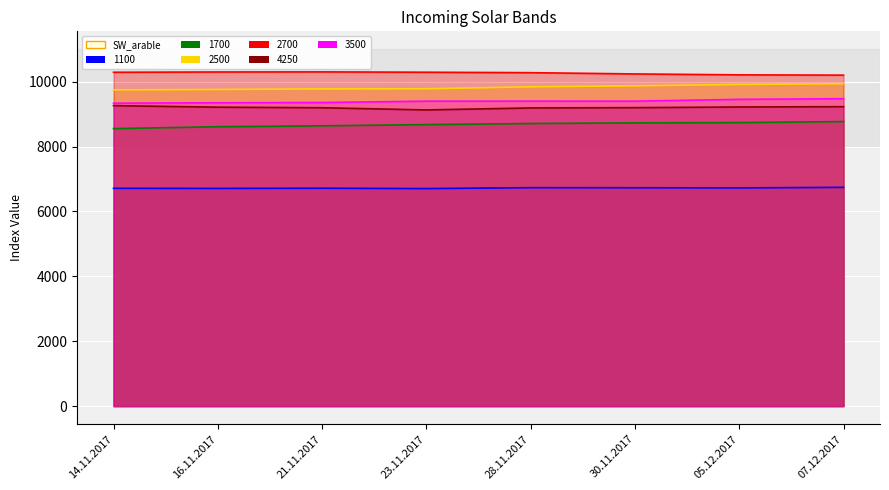

How many values in the 4250 series exceed 9213?

3